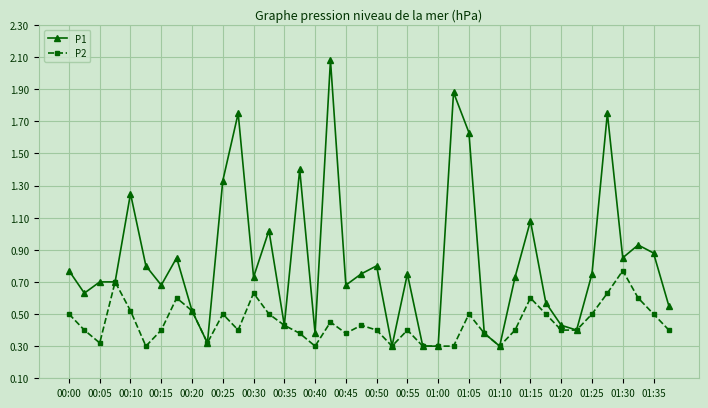

What are all the series names shown in the legend?

P1, P2